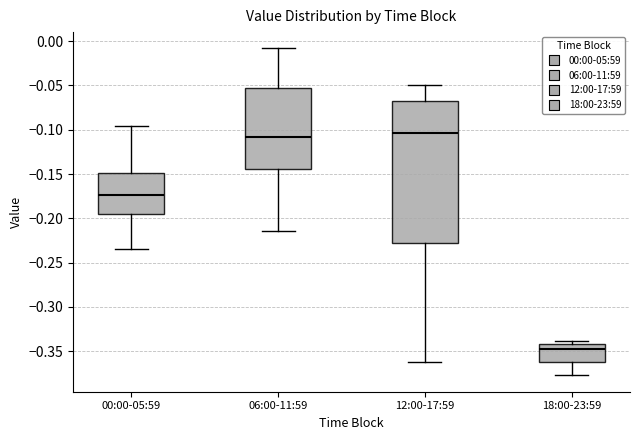

Reading left to right, read every box against the y-axis: the position of its median line, the range the box covers, and the ends of its whiskers. The values are not printed on the chart, so give them approximately, as read against the axis.

00:00-05:59: median -0.175, box -0.195 to -0.150, whiskers -0.235 to -0.095
06:00-11:59: median -0.110, box -0.145 to -0.055, whiskers -0.215 to -0.010
12:00-17:59: median -0.105, box -0.225 to -0.070, whiskers -0.360 to -0.050
18:00-23:59: median -0.345, box -0.360 to -0.340, whiskers -0.375 to -0.340 (just above the box's upper edge)